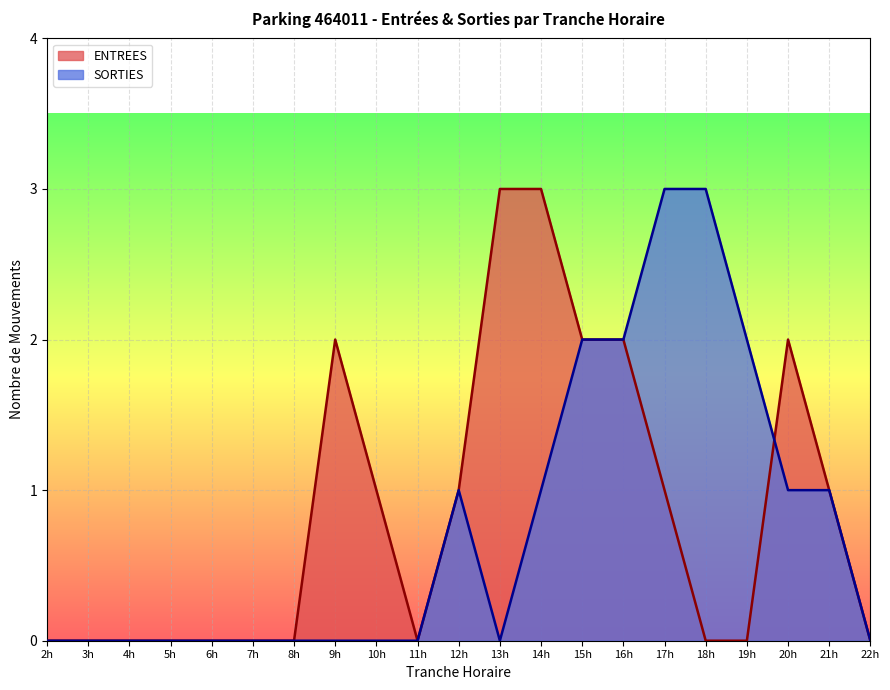

What is the sum of the ENTREES values at 13h and 10h?

4